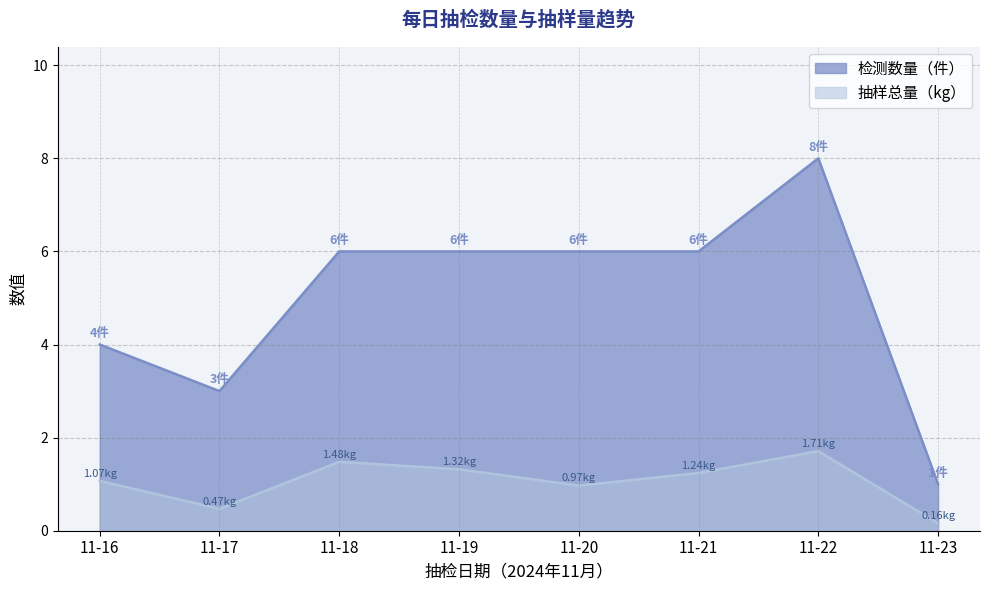

What is the lowest value of the 抽样总量（kg） series?

0.2